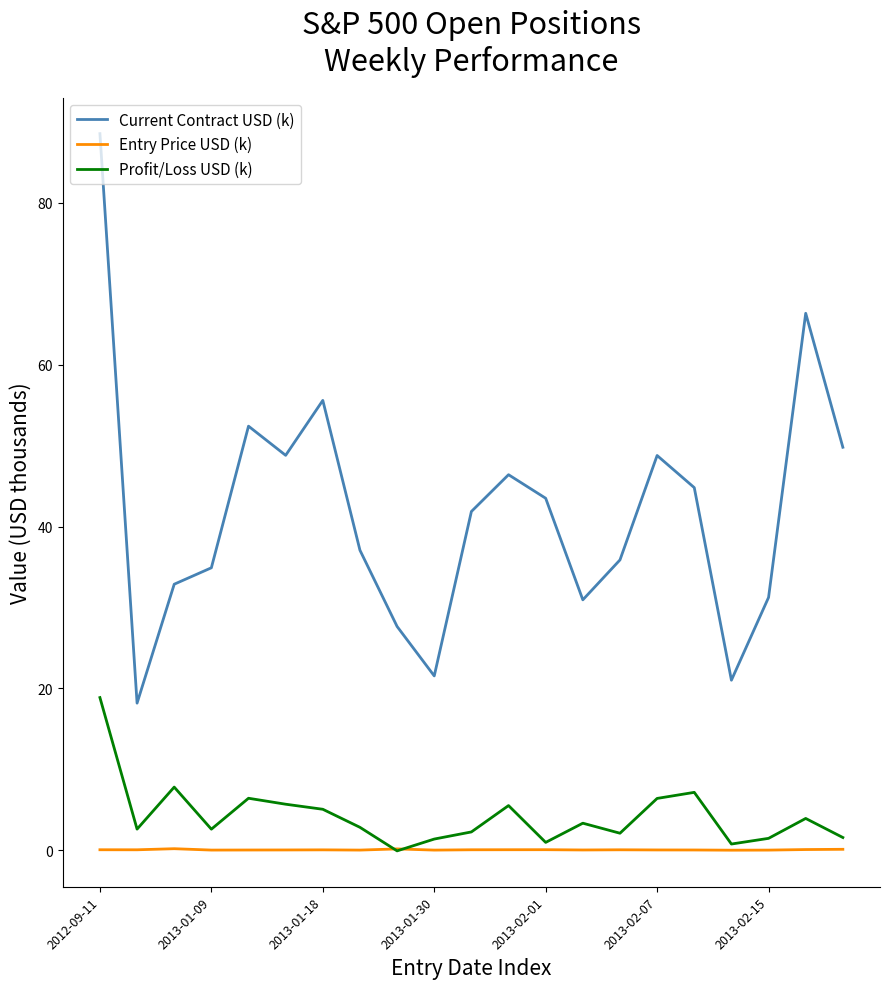

Is this an area chart (filled region under the line)?

No